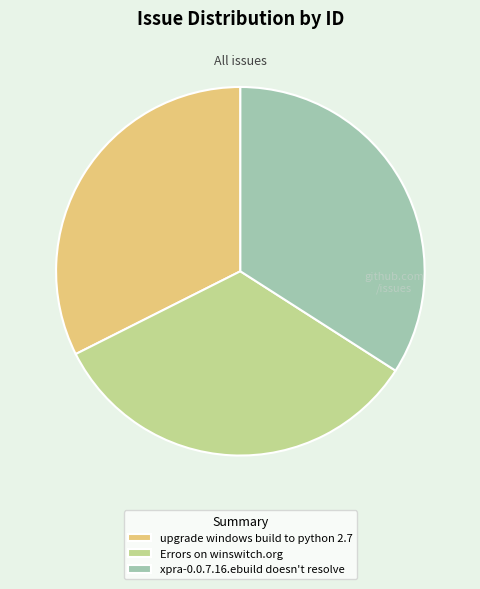

What is the ratio of the value at upgrade windows build to python 2.7 to the value at xpra-0.0.7.16.ebuild doesn't resolve?

1.0